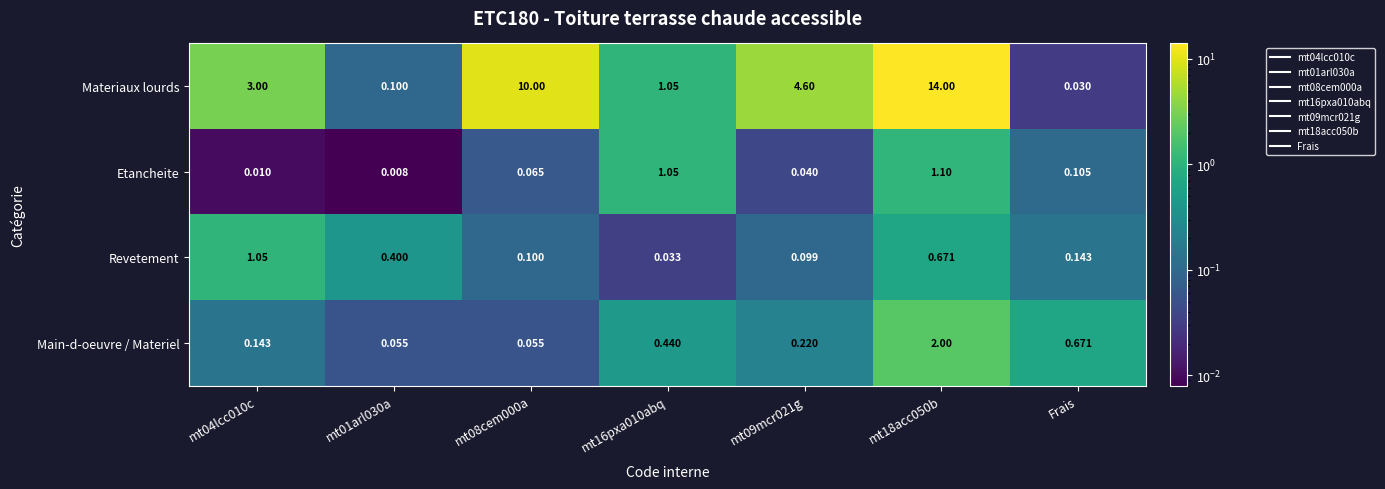

Where is Main-d-oeuvre / Materiel nearest to the value 1?

Frais